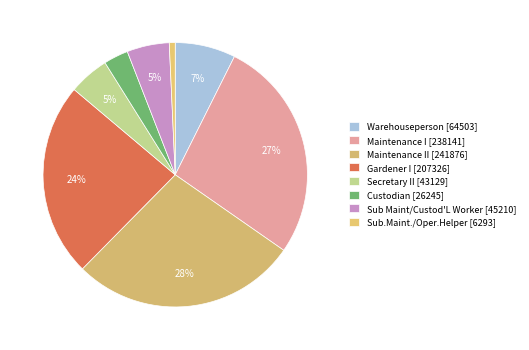

How many slices are in this pie chart?

8